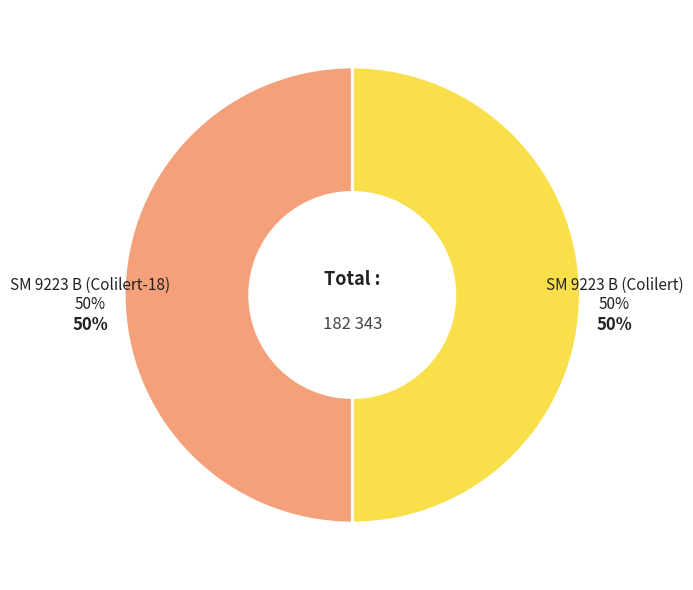

To the nearest percent, what is the combined percentage of SM 9223 B (Colilert-18) and SM 9223 B (Colilert)?

100%